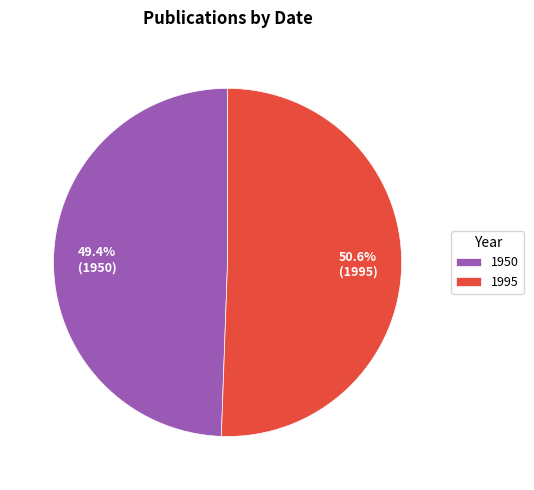

How many slices are in this pie chart?

2